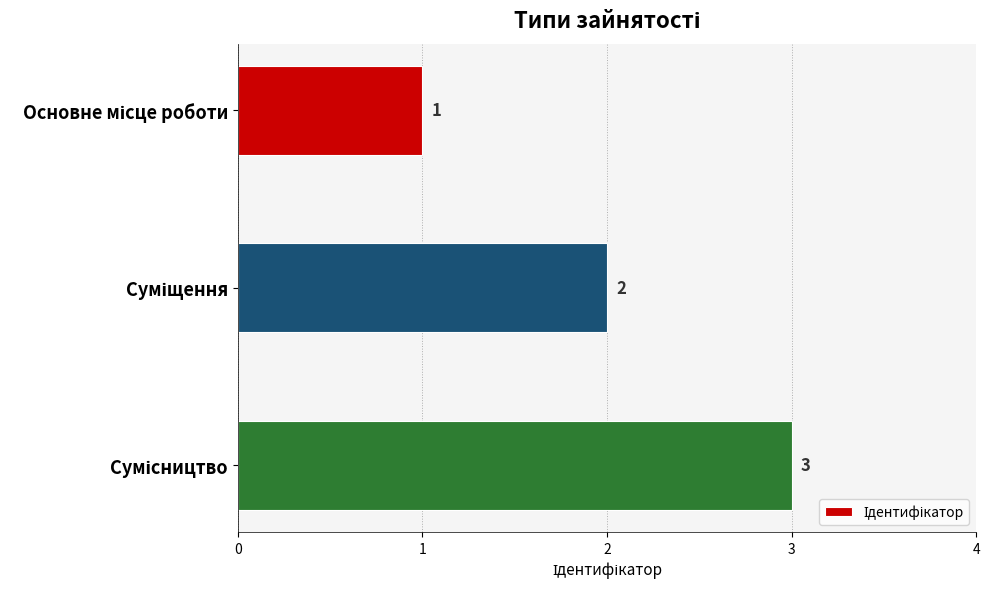

What is the value of the 2nd bar from the top?

2